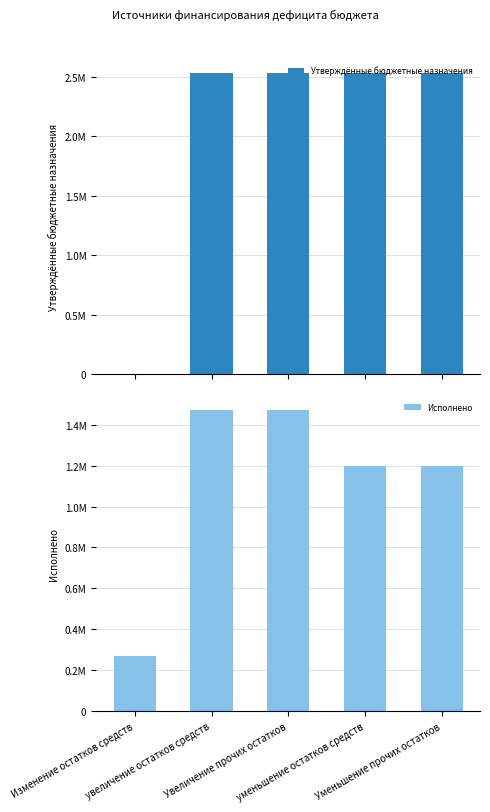

True or false: Исполнено has a value of 271505.5 at Изменение остатков средств.

True